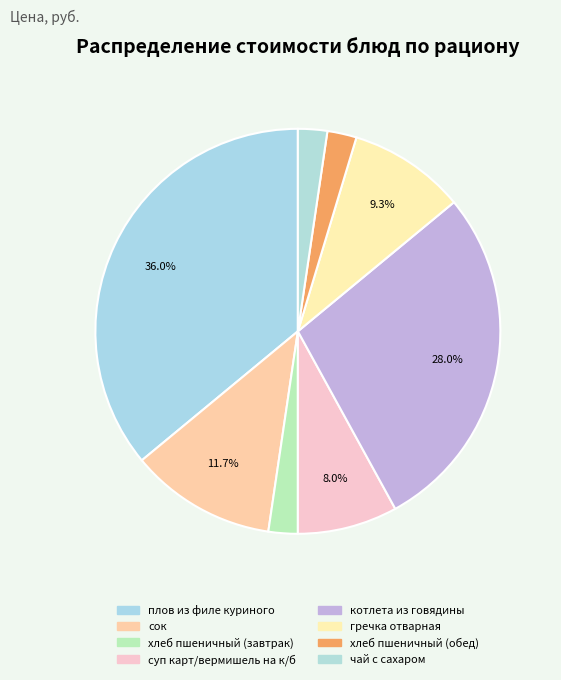

Does суп карт/вермишель на к/б represent more than half of the total?

No